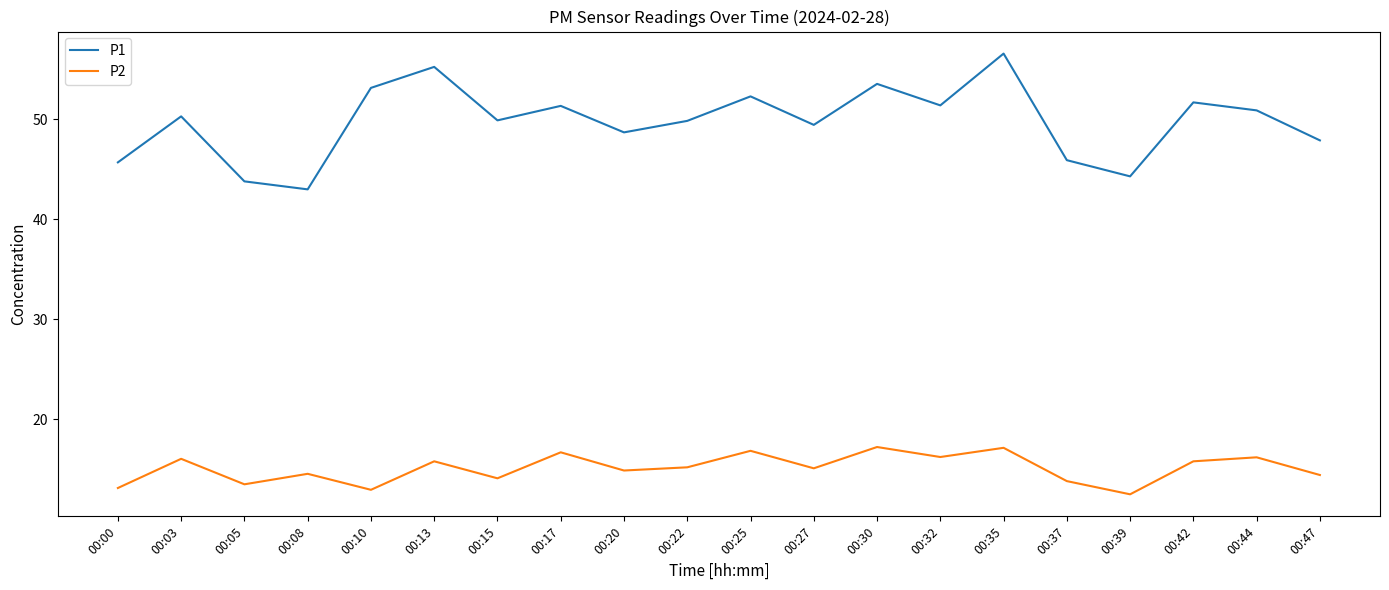

Rank the series by their average value, from lowest to highest.

P2, P1